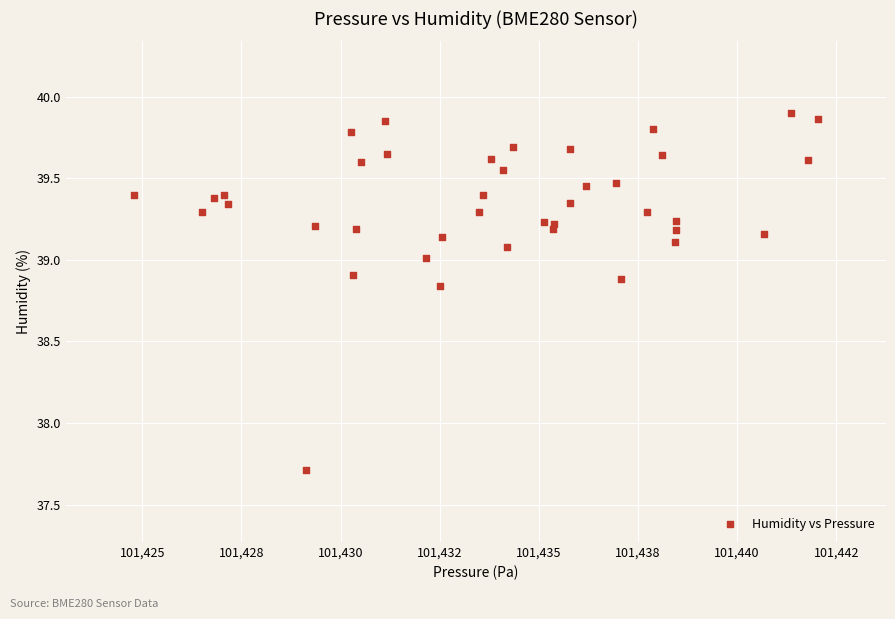

What Y value in the scatter plot is closest to 38?

37.7